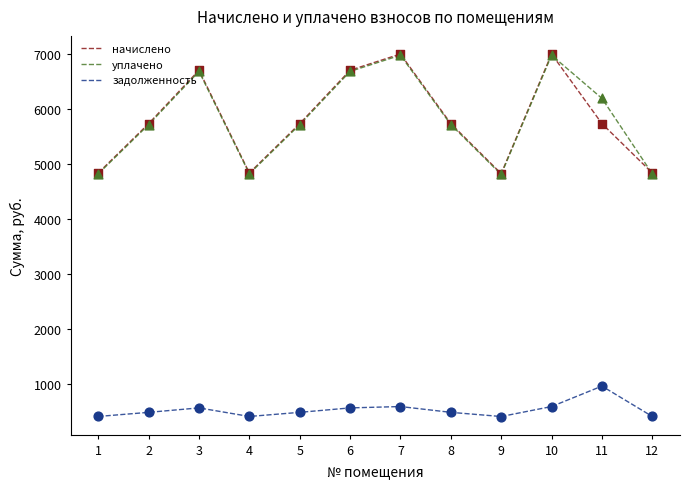

What is the total value across all series at 5?

11934.8